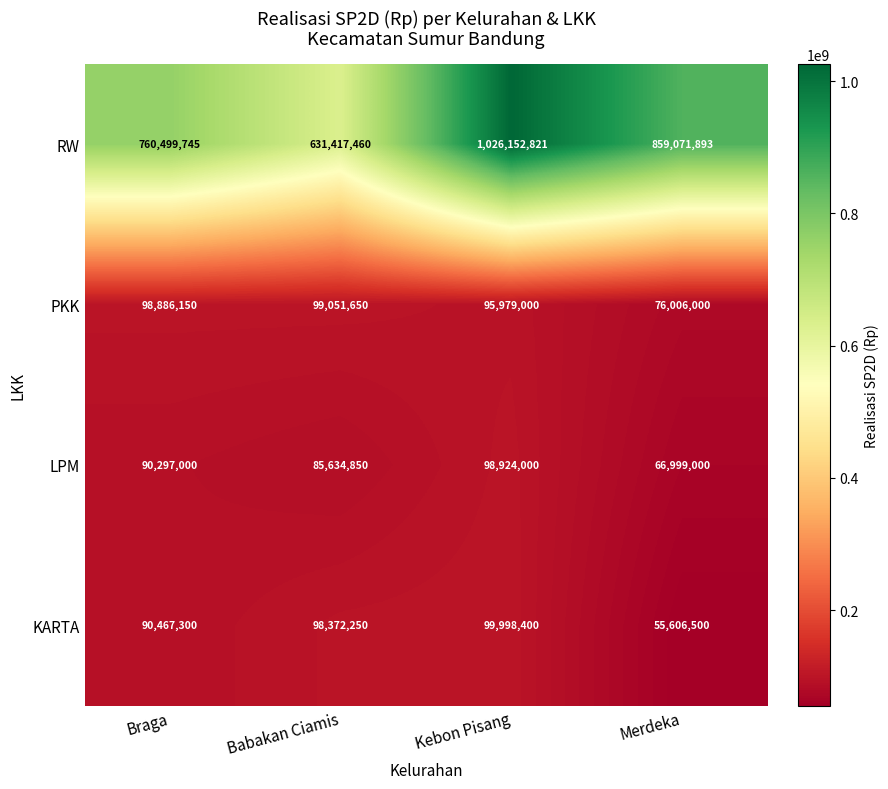

What is the total value across all series at Babakan Ciamis?

914476210